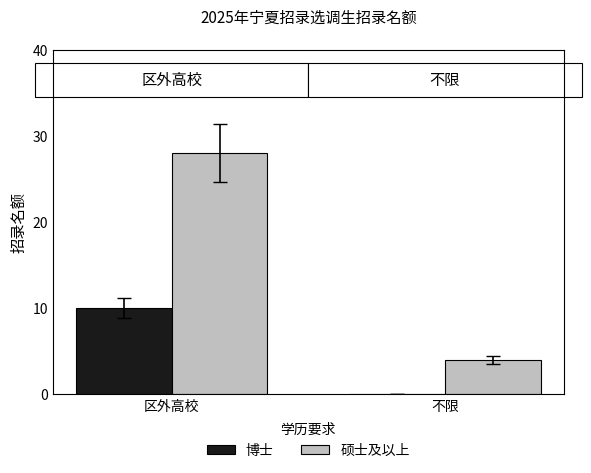

Which series has the largest range (max minus min)?

硕士及以上